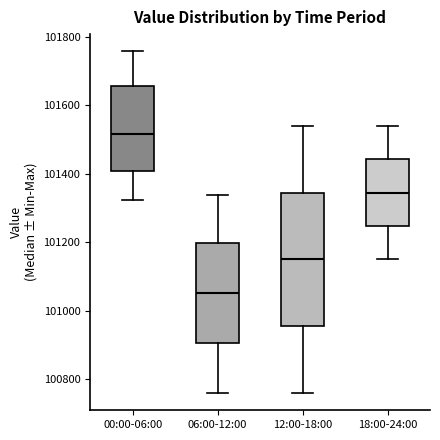

Reading left to right, read every box against the y-axis: the position of its median line, the range the box covers, and the ends of its whiskers. The values are not printed on the chart, so give them approximately, as read against the axis.

00:00-06:00: median 101520, box 101400 to 101660, whiskers 101320 to 101760
06:00-12:00: median 101060, box 100900 to 101200, whiskers 100760 to 101340
12:00-18:00: median 101160, box 100960 to 101340, whiskers 100760 to 101540
18:00-24:00: median 101340, box 101240 to 101440, whiskers 101160 to 101540